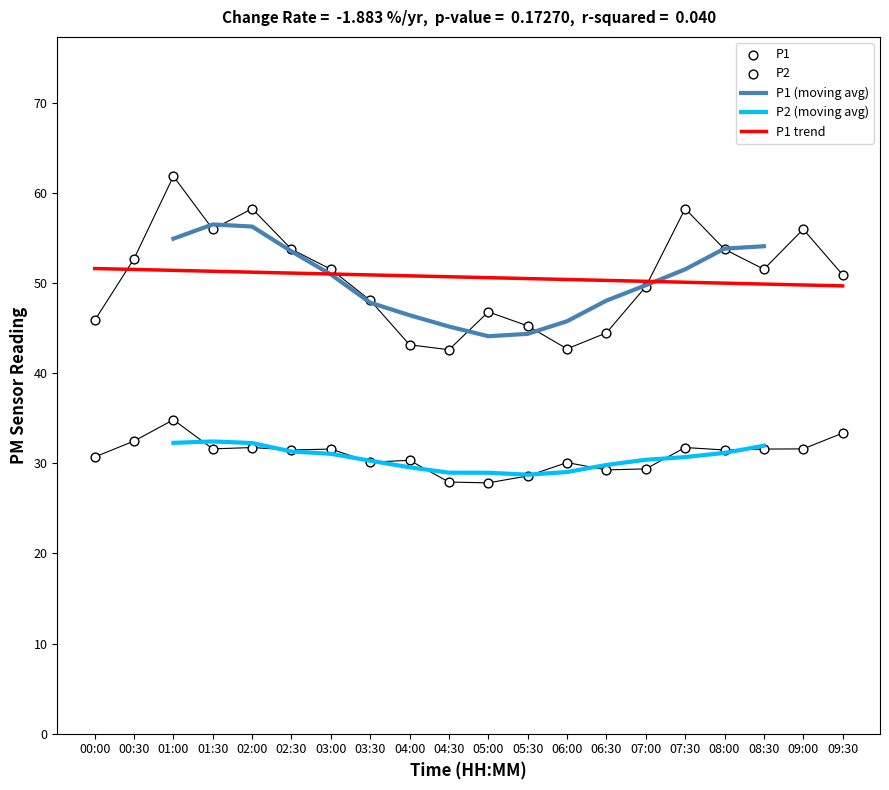

The value of P1 (moving avg) at 03:30 is 47.8. True or false?

True